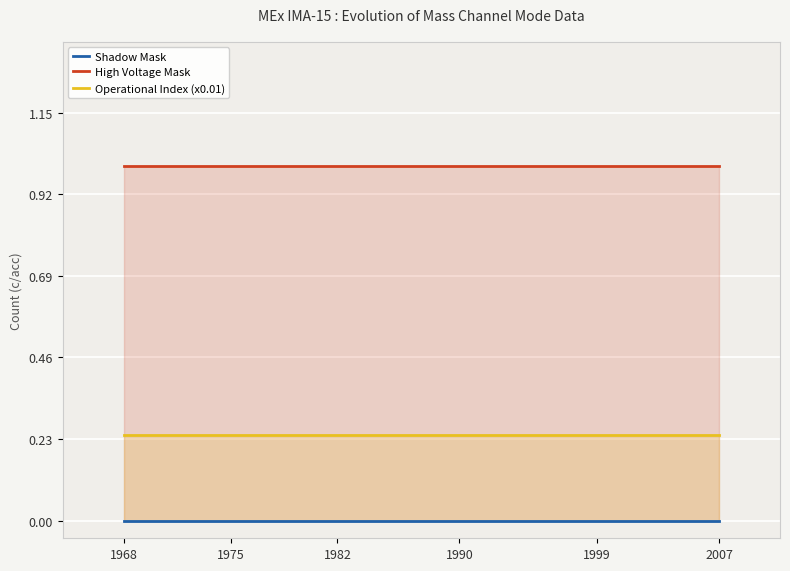

True or false: High Voltage Mask and Operational Index (x0.01) intersect in this chart.

False